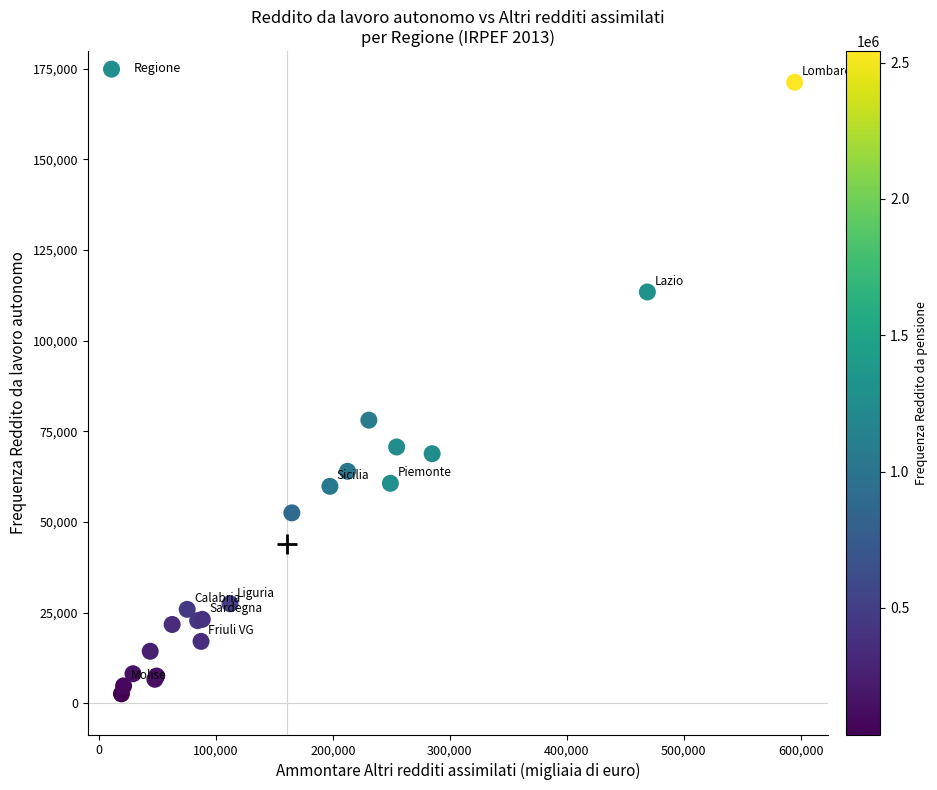

What Y value in the scatter plot is closest to 86967?

78120